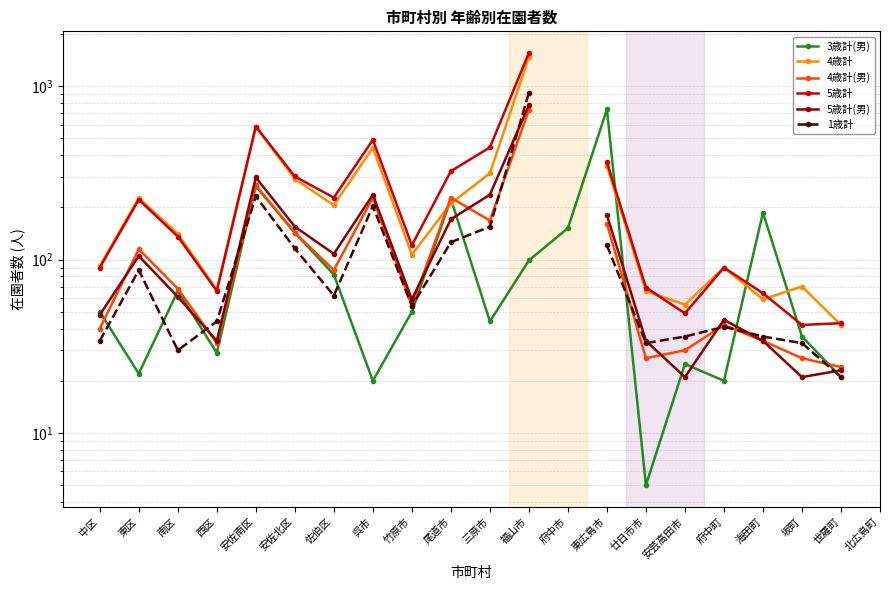

In 5歳計, how many points are higher than both neighbors (excluding endpoints)?

4